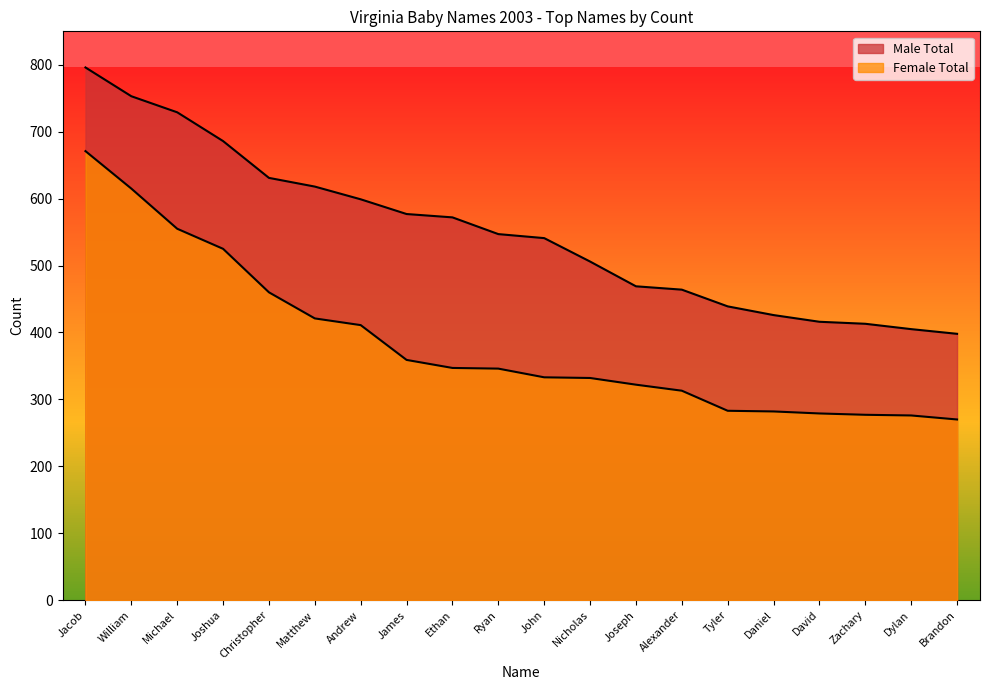

What is the value of the Female Total point at the 17th from the left?

279